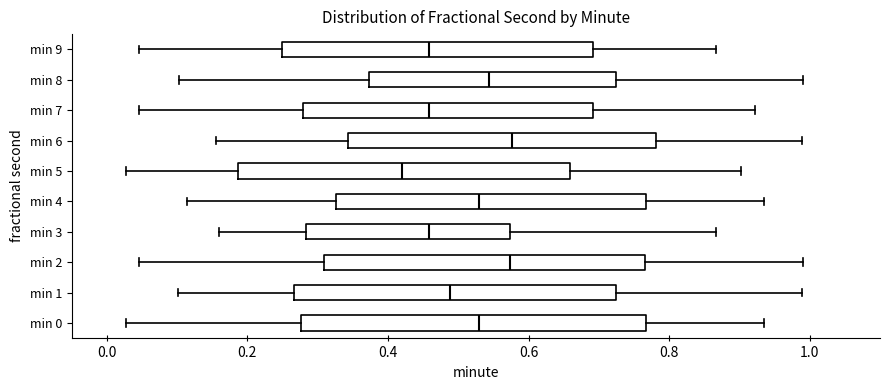

Reading bottom to top, read every box against the x-axis: the position of its median line, the range the box covers, and the ends of its whiskers. The values are not printed on the chart, so give them approximately, as read against the axis.

min 0: median 0.54, box 0.28 to 0.76, whiskers 0.02 to 0.94
min 1: median 0.48, box 0.26 to 0.72, whiskers 0.10 to 0.98
min 2: median 0.58, box 0.30 to 0.76, whiskers 0.04 to 0.98
min 3: median 0.46, box 0.28 to 0.58, whiskers 0.16 to 0.86
min 4: median 0.54, box 0.32 to 0.76, whiskers 0.12 to 0.94
min 5: median 0.42, box 0.18 to 0.66, whiskers 0.02 to 0.90
min 6: median 0.58, box 0.34 to 0.78, whiskers 0.16 to 0.98
min 7: median 0.46, box 0.28 to 0.70, whiskers 0.04 to 0.92
min 8: median 0.54, box 0.38 to 0.72, whiskers 0.10 to 0.98
min 9: median 0.46, box 0.24 to 0.70, whiskers 0.04 to 0.86